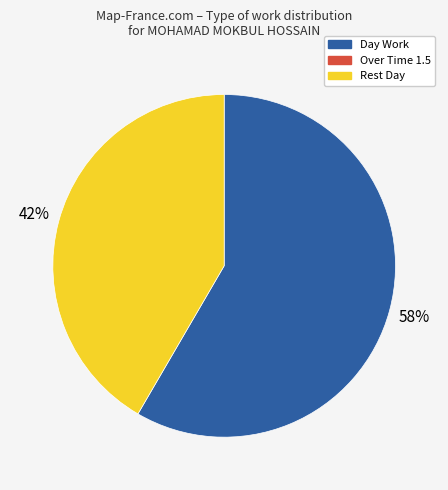

Is there a majority slice in this chart?

Yes